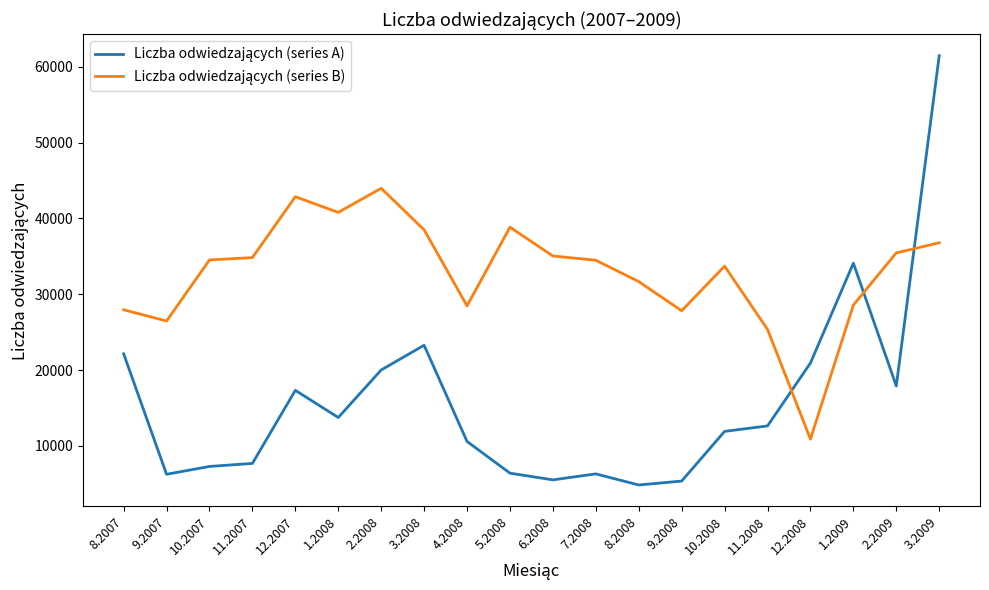

What is the total value across all series at 3.2008?

61754